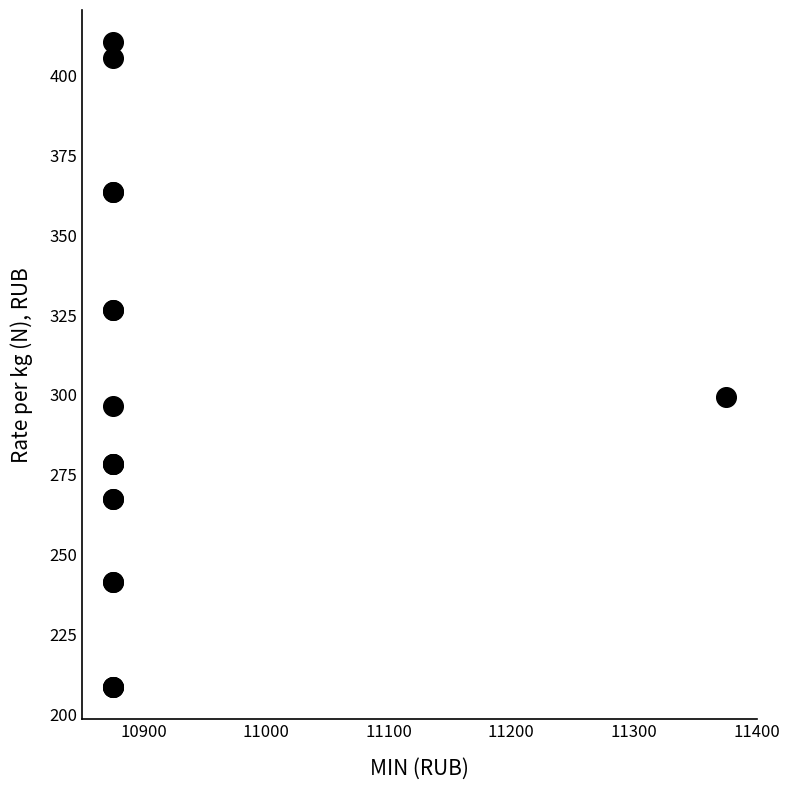

What Y value in the scatter plot is closest to 309?

299.4